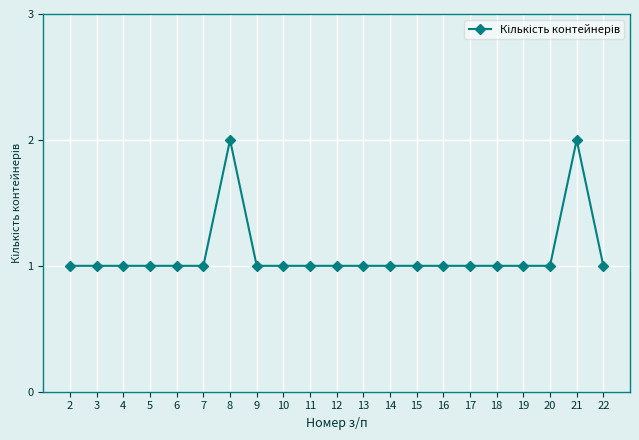

What is the value of the 14th point from the left?

1